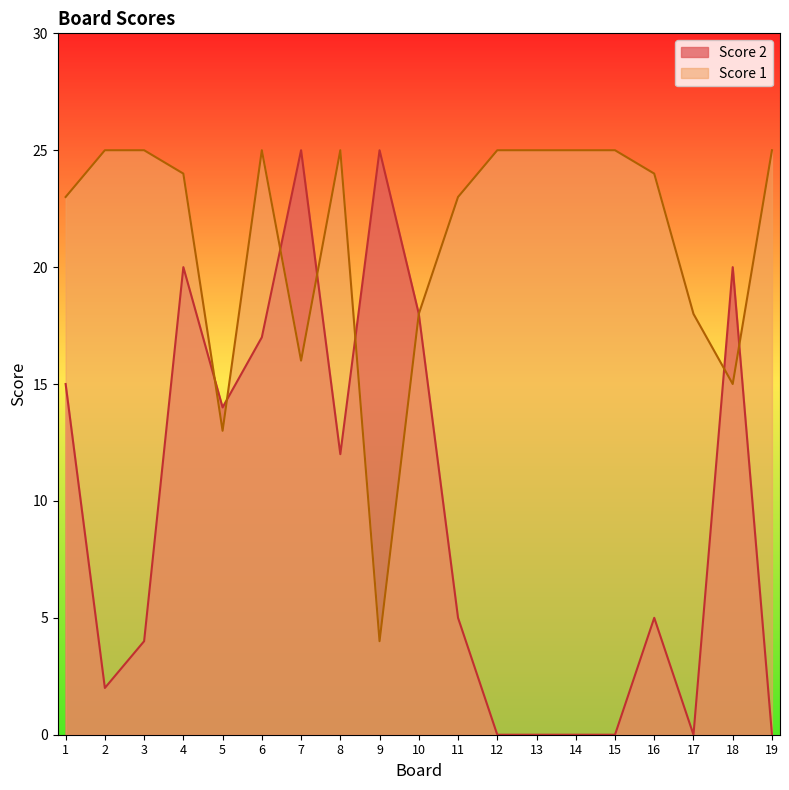

At which category does the chart reach its minimum across all series?

12